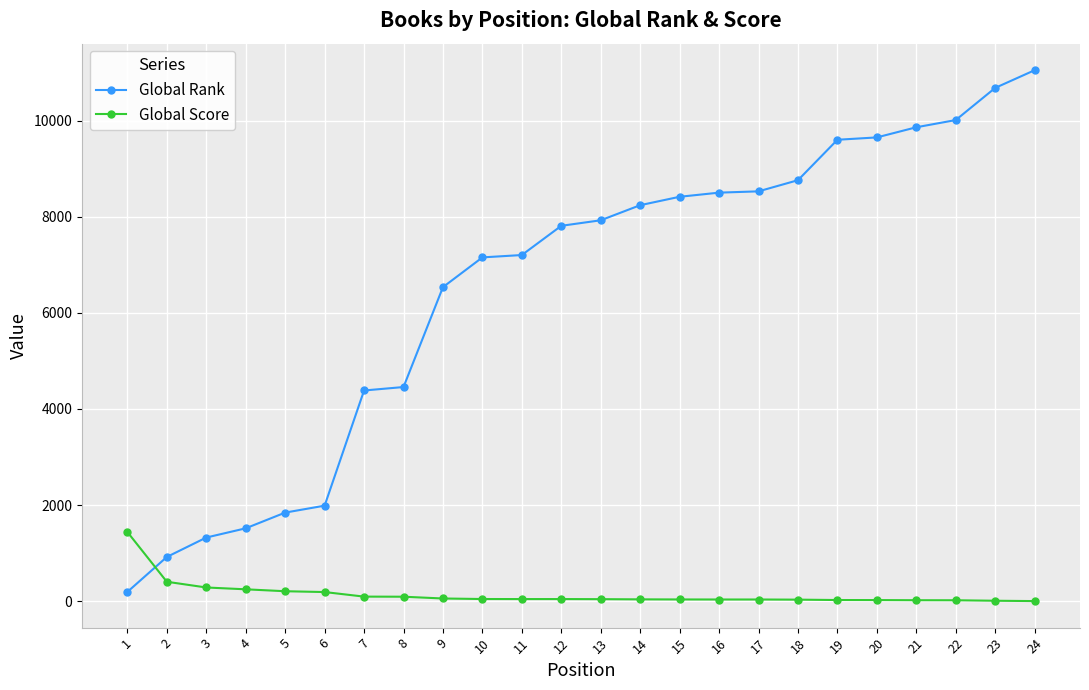

The value of Global Rank at 7 is 4384. True or false?

True